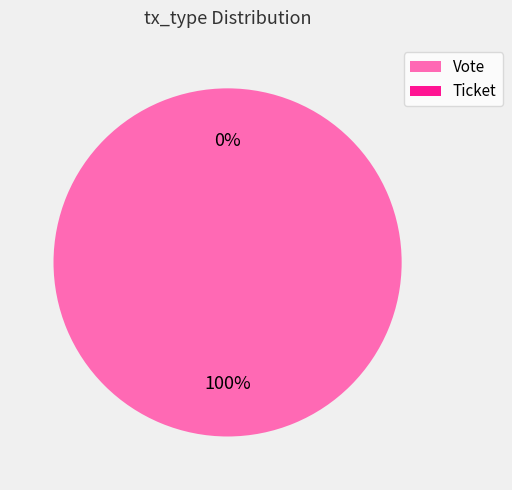

To the nearest percent, what portion does Vote represent?

100%